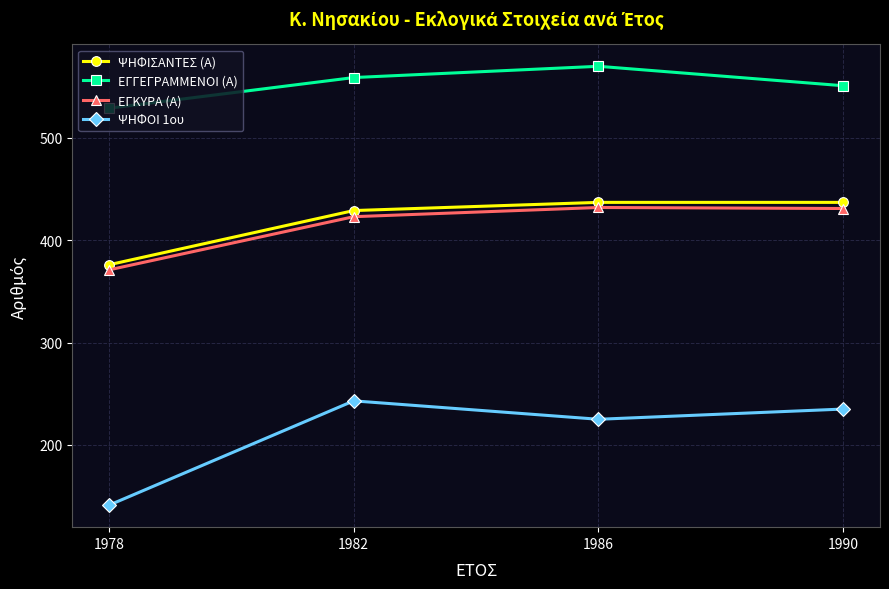

Count the number of data series in this chart.

4